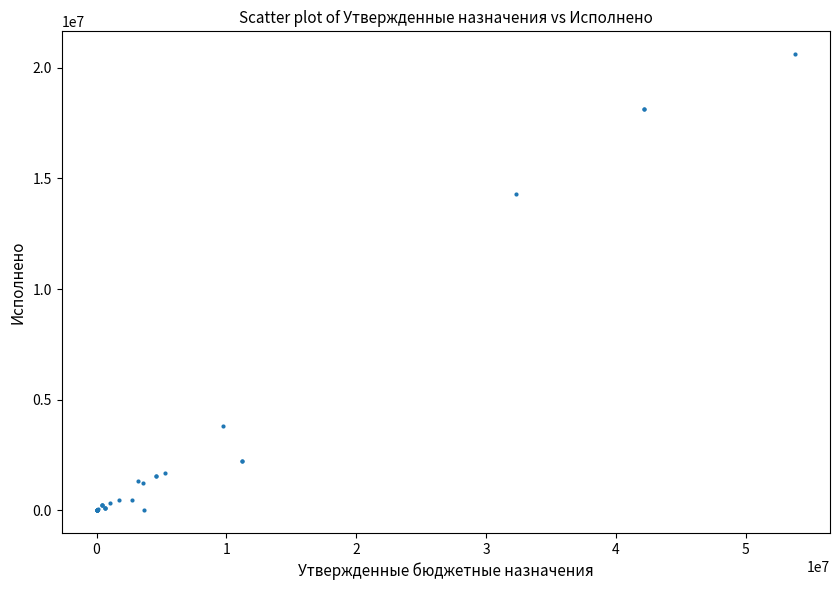

What Y value in the scatter plot is closest to 10311478?

14298030.7